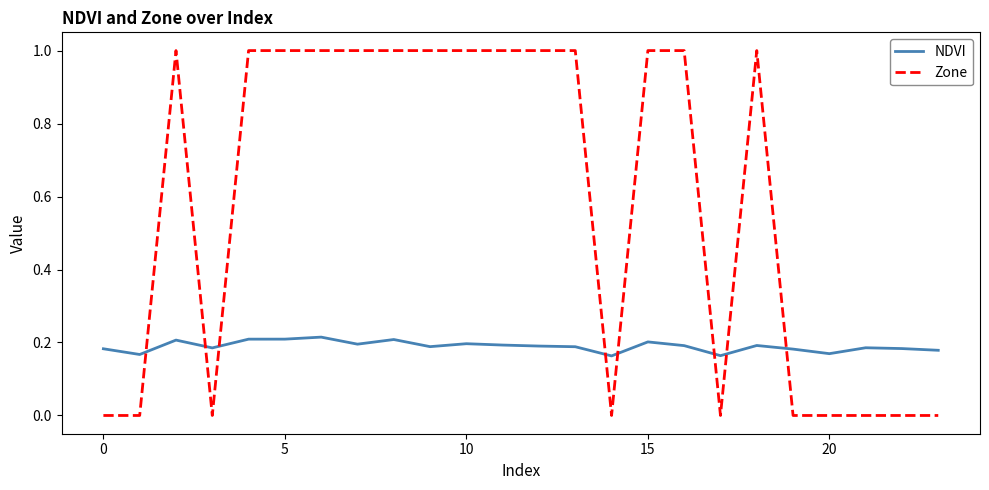

List the series in order of their overall mean, lowest first.

NDVI, Zone